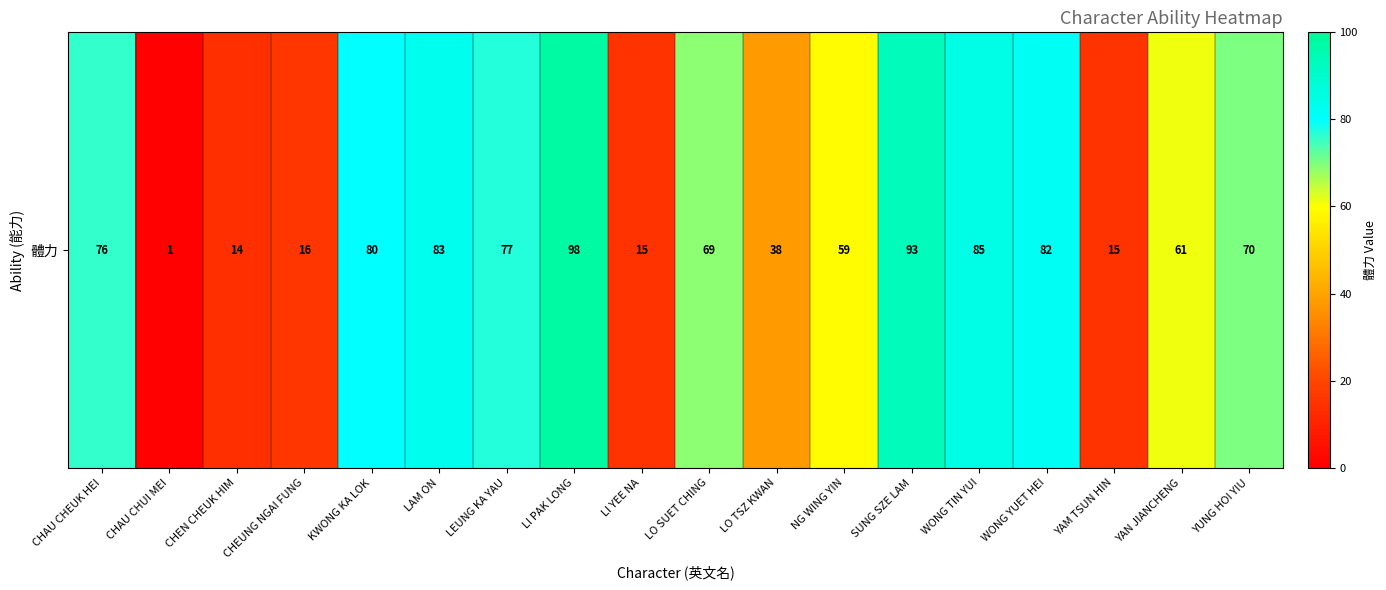

At which label does the data first exceed 70?

CHAU CHEUK HEI